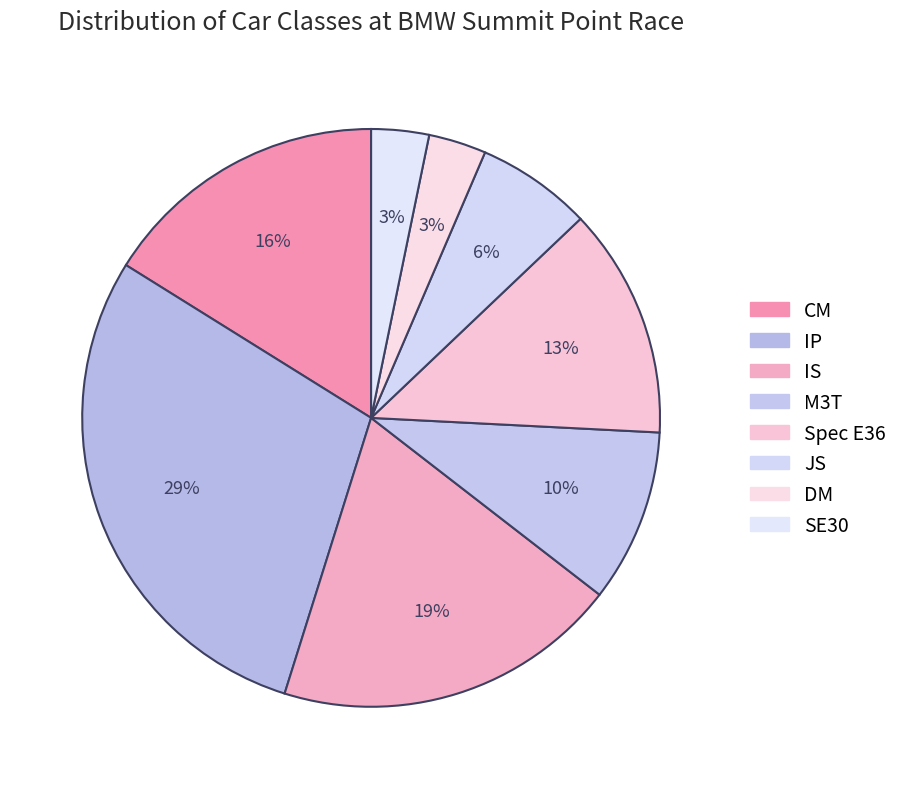

What percentage is the CM slice, to the nearest percent?

16%